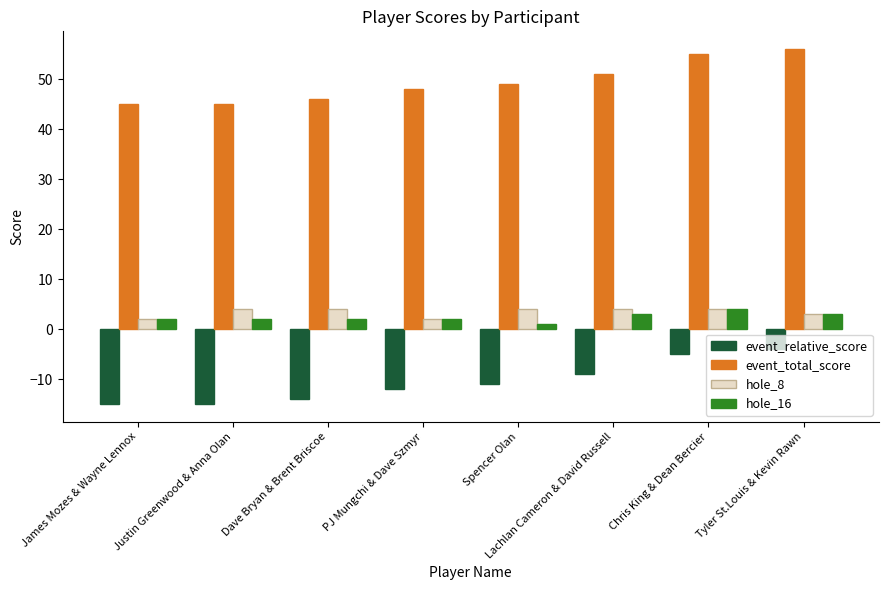

Which series has the largest total across all categories?

event_total_score